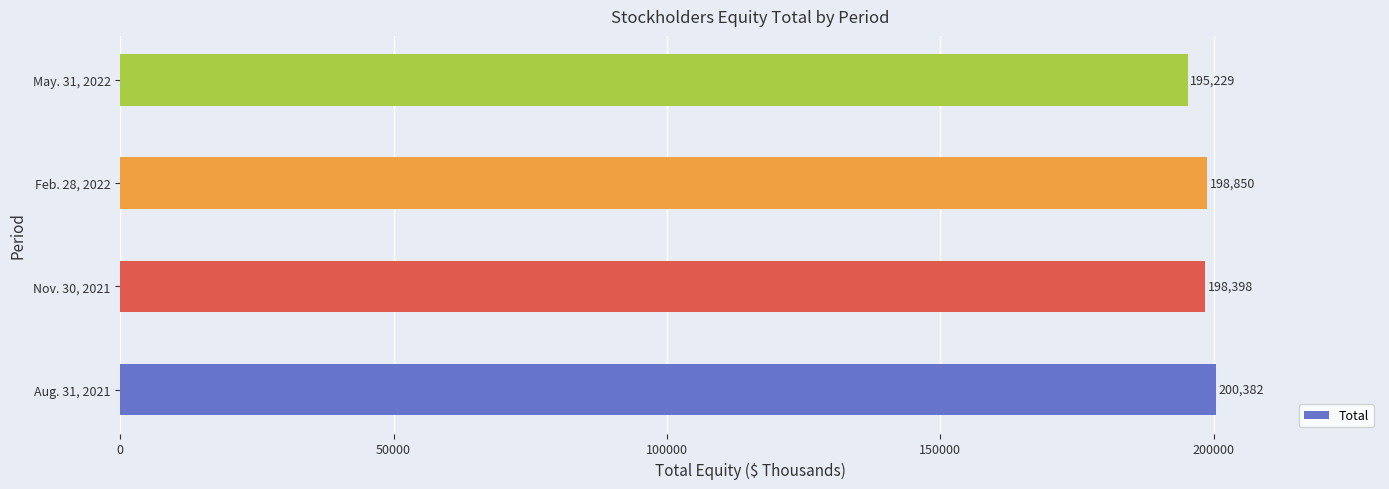

At which label is the value closest to 197805?

Nov. 30, 2021